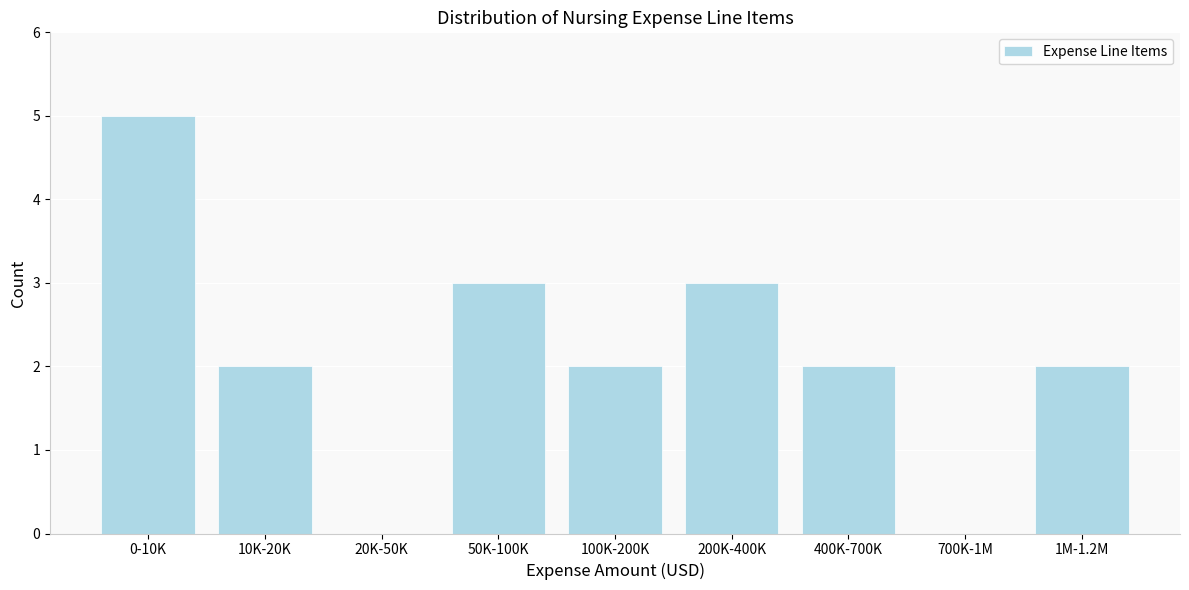

Reading right to left, transcribe all the data shown in this chart.

1M-1.2M=2	700K-1M=0	400K-700K=2	200K-400K=3	100K-200K=2	50K-100K=3	20K-50K=0	10K-20K=2	0-10K=5